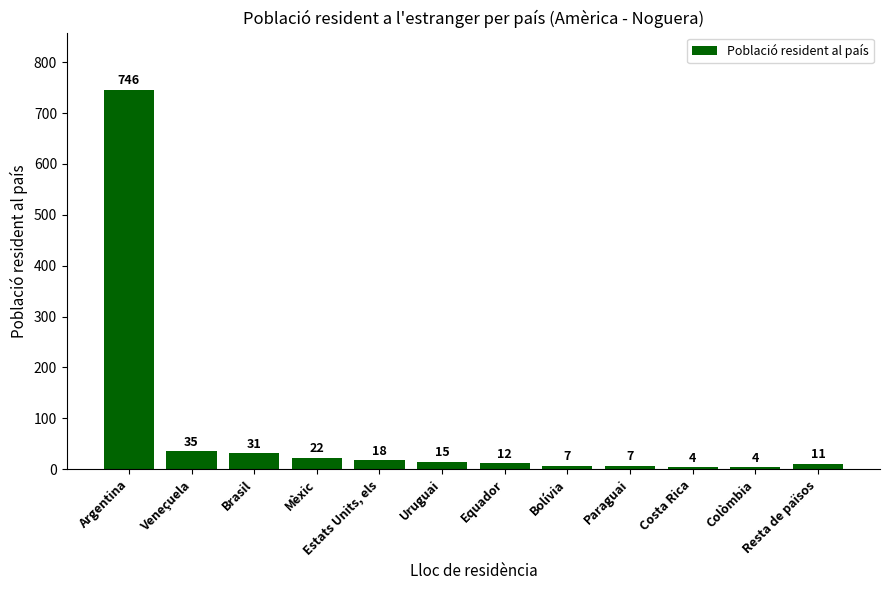

Approximately how many times larger is the value at Mèxic compared to Colòmbia?

5.5